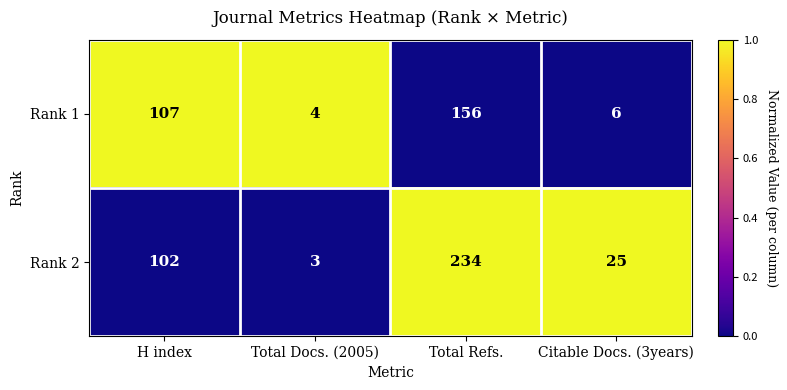

At which category is the sum across all series the highest?

Total Refs.